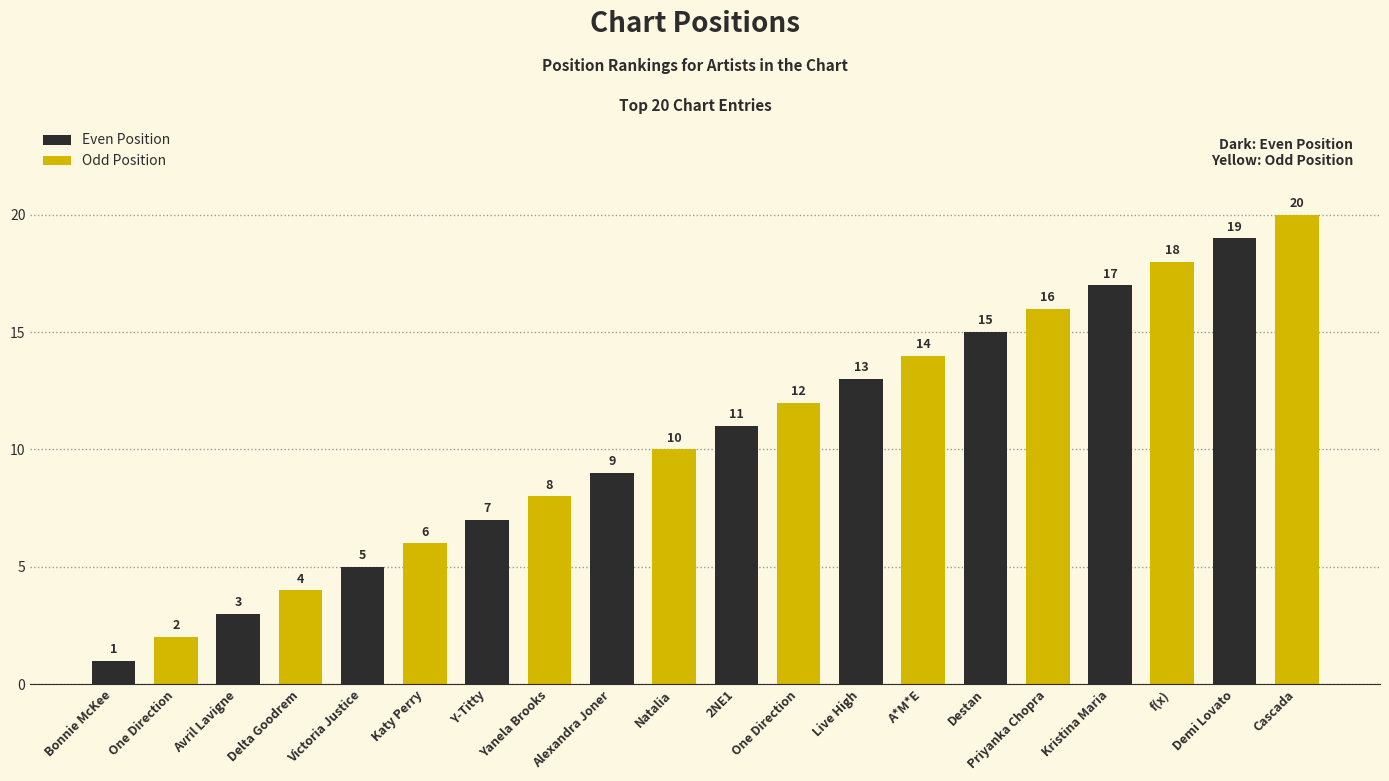

What is the maximum value shown in the chart?

20